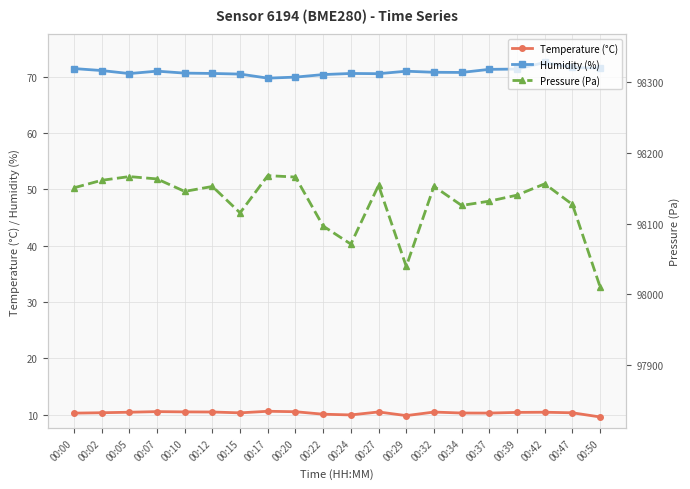

Which series has the largest total across all categories?

Pressure (Pa)